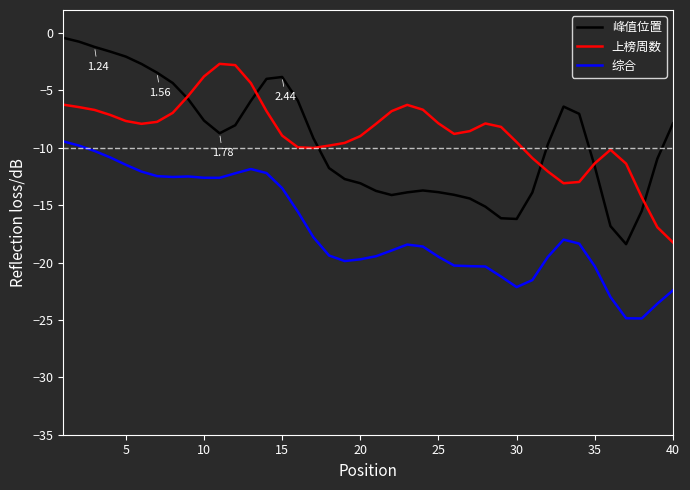

True or false: 峰值位置 has more than 2 points higher than both neighbors.

True